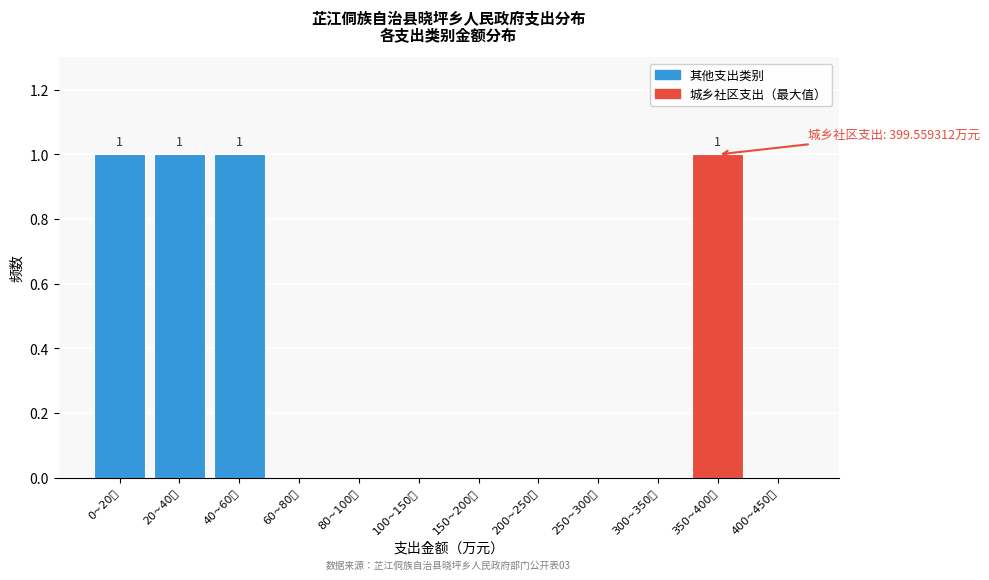

Reading right to left, extract all data points from this chart.

400~450万=0	350~400万=1	300~350万=0	250~300万=0	200~250万=0	150~200万=0	100~150万=0	80~100万=0	60~80万=0	40~60万=1	20~40万=1	0~20万=1